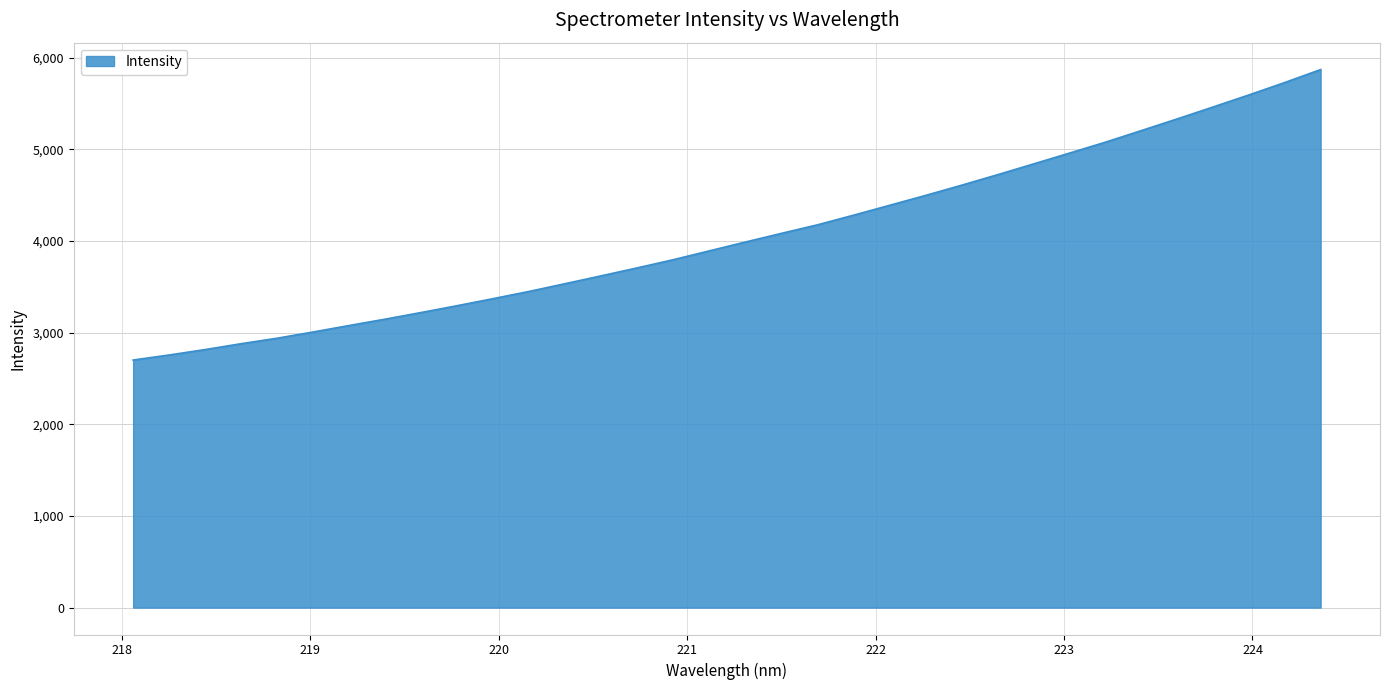

What is the minimum value shown in the chart?

2701.0